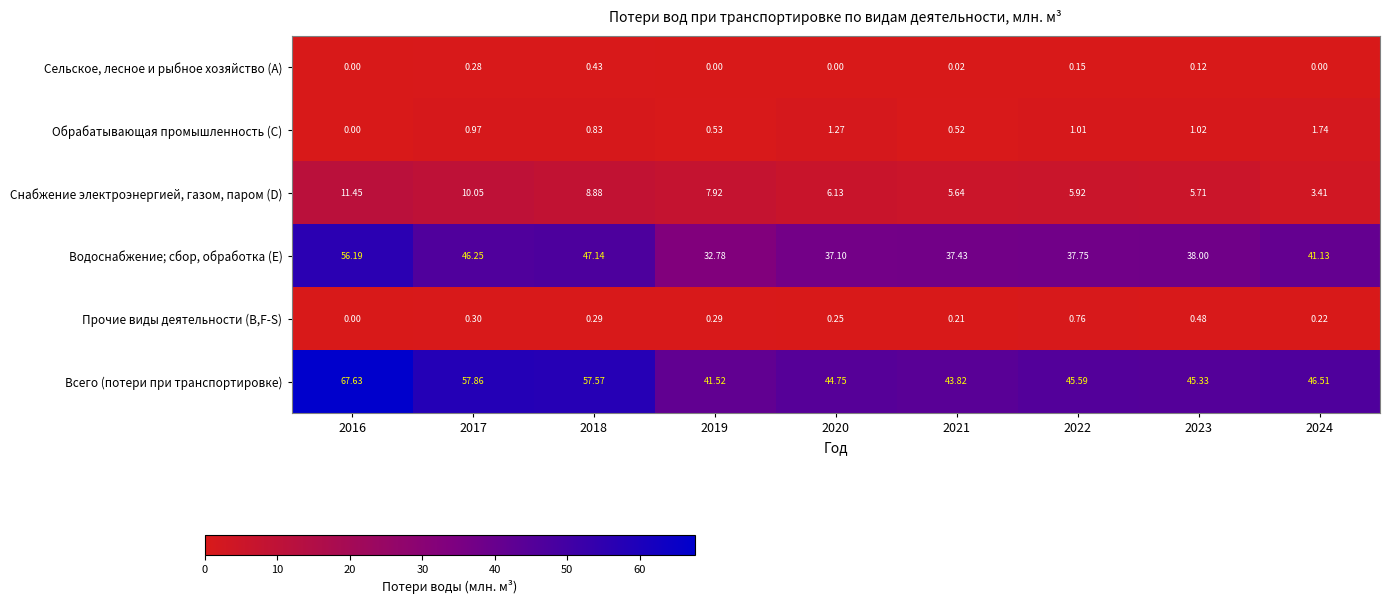

Rank the series at 2023 from lowest to highest value.

Сельское, лесное и рыбное хозяйство (A), Прочие виды деятельности (B,F-S), Обрабатывающая промышленность (C), Снабжение электроэнергией, газом, паром (D), Водоснабжение; сбор, обработка (E), Всего (потери при транспортировке)